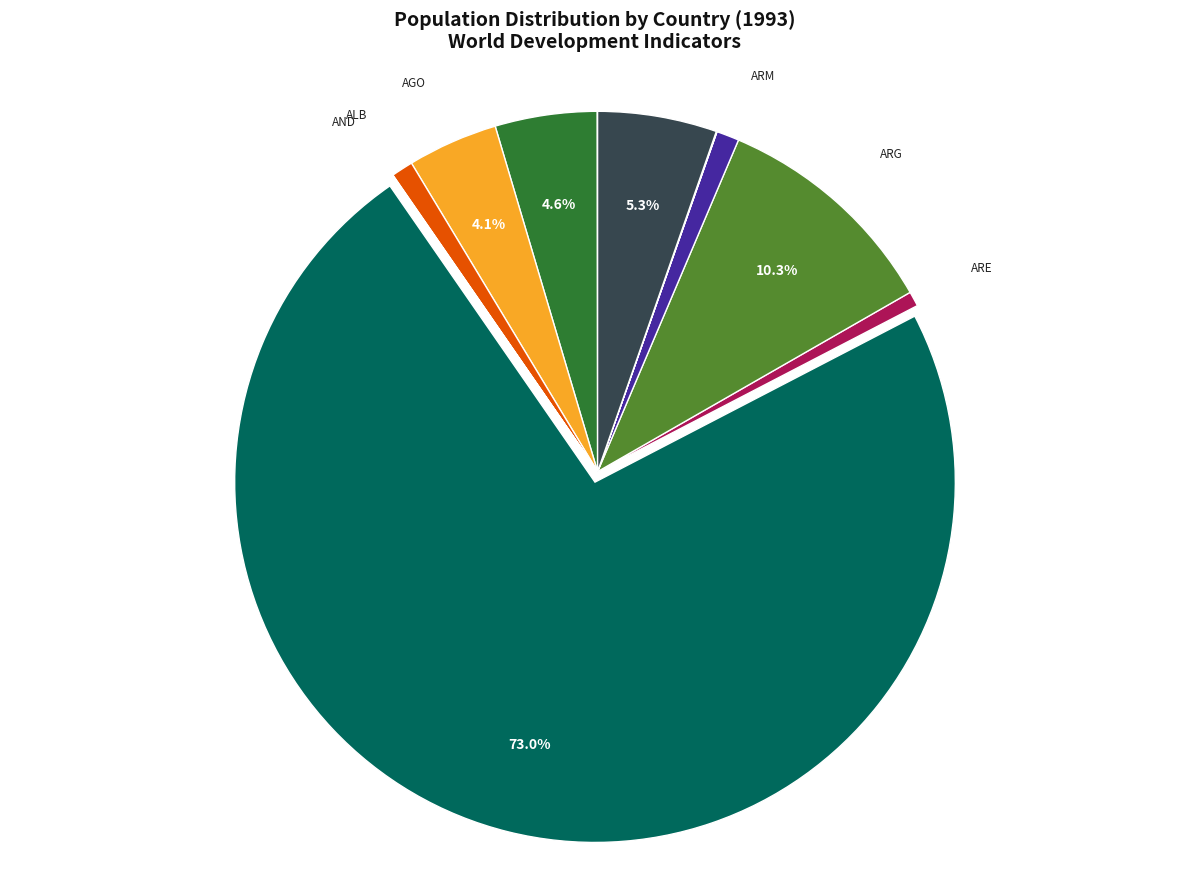

True or false: AGO accounts for 4% of the total.

True